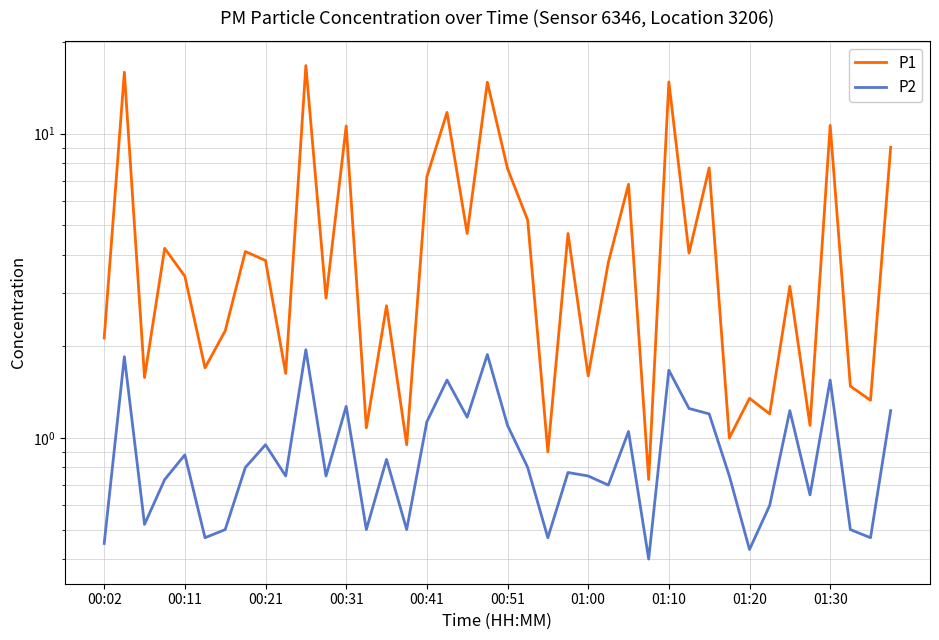

Is the value of P1 at 00:41 greater than the value of P2 at 01:30?

Yes